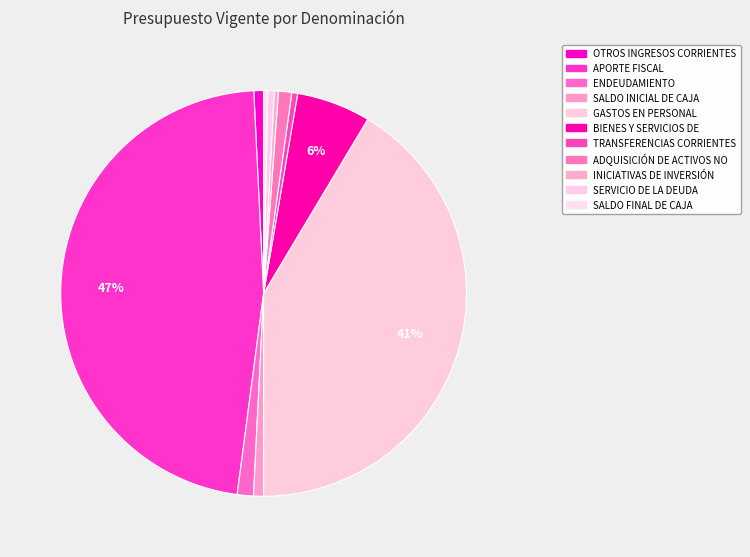

Rank the categories by value from highest to lowest.

APORTE FISCAL, GASTOS EN PERSONAL, BIENES Y SERVICIOS DE CONSUMO, ENDEUDAMIENTO, ADQUISICIÓN DE ACTIVOS NO FINANCIEROS, SALDO INICIAL DE CAJA, OTROS INGRESOS CORRIENTES, SERVICIO DE LA DEUDA, TRANSFERENCIAS CORRIENTES, INICIATIVAS DE INVERSIÓN, SALDO FINAL DE CAJA